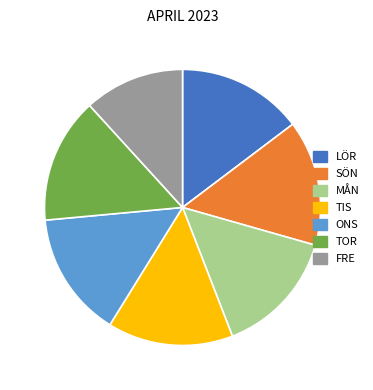

The TIS slice represents 15% of the pie. True or false?

True